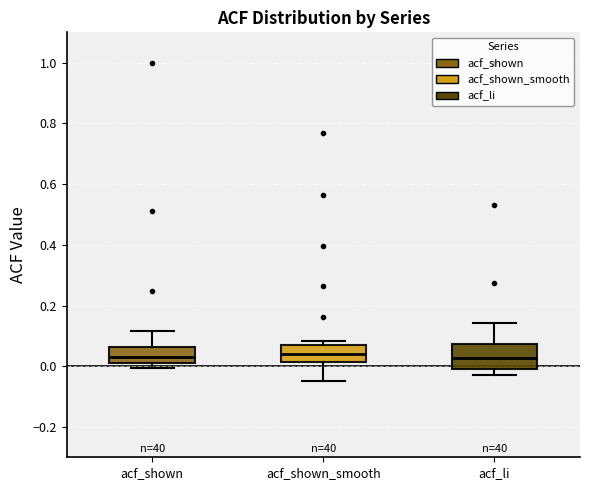

Reading left to right, transcribe this box plot: for each box, give where its median line is, the range the box spans, and where its two whiskers end, as read against the y-axis. The values are not printed on the chart, so give them approximately, as read against the axis.

acf_shown: median 0.04, box 0.00 to 0.06, whiskers 0.00 (just below the box's lower edge) to 0.12
acf_shown_smooth: median 0.04, box 0.02 to 0.08, whiskers -0.04 to 0.08 (just above the box's upper edge)
acf_li: median 0.02, box 0.00 to 0.08, whiskers -0.02 to 0.14